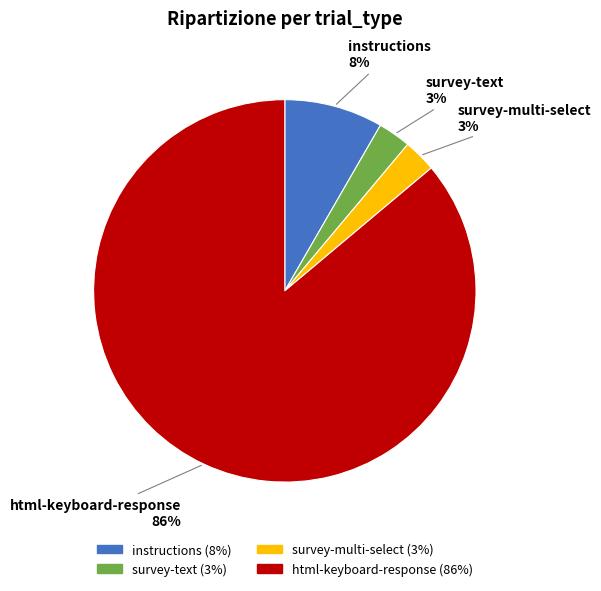

What is the majority slice?

html-keyboard-response